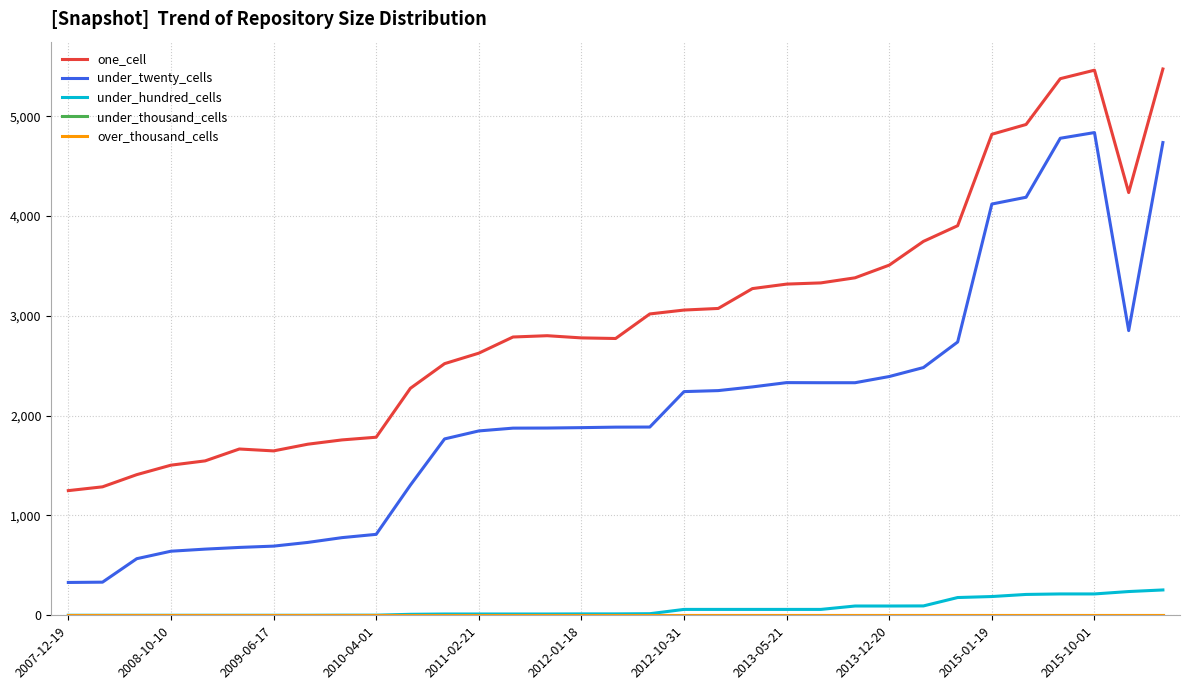

Does the chart have visible grid lines?

Yes